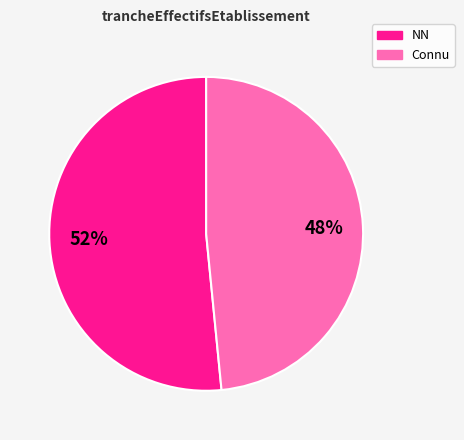

Does any single category account for the majority?

Yes